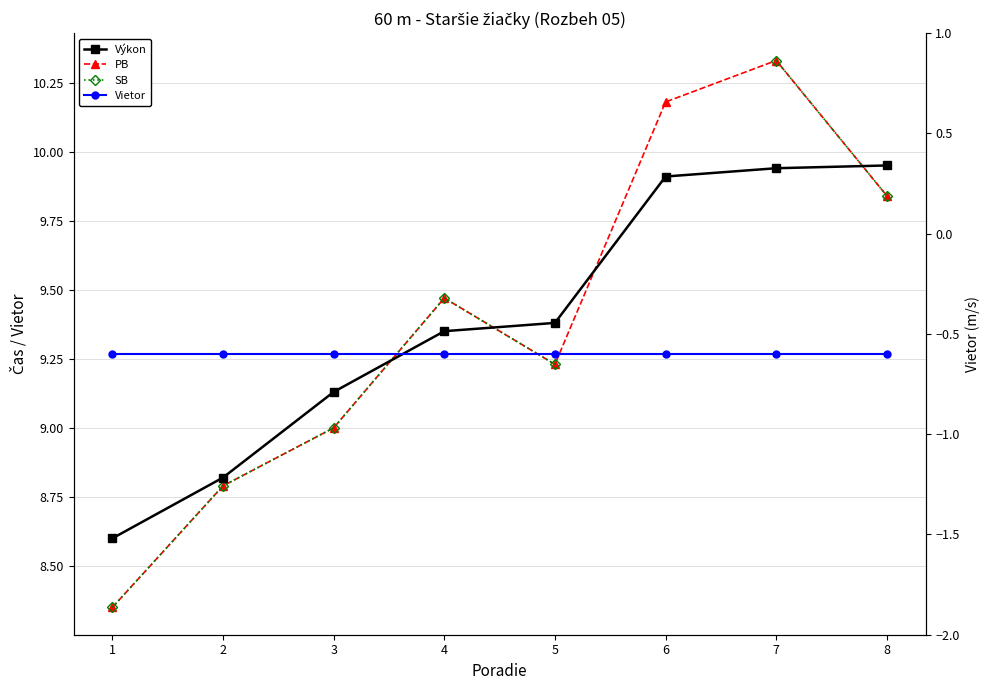

Which series changed the most between 5 and 7?

PB